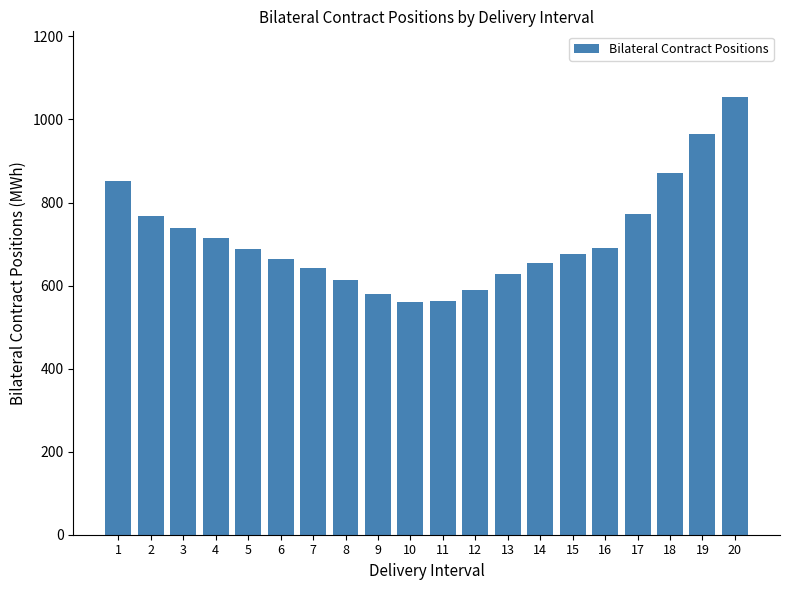

Which has a higher value, 20 or 4?

20